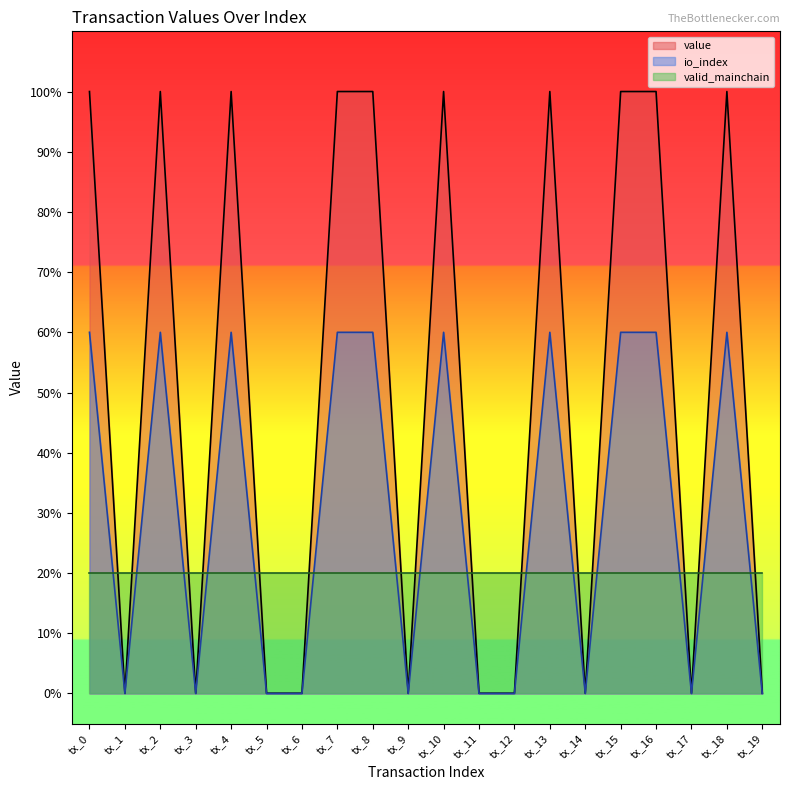

The value of value at tx_18 is 37.8. True or false?

False